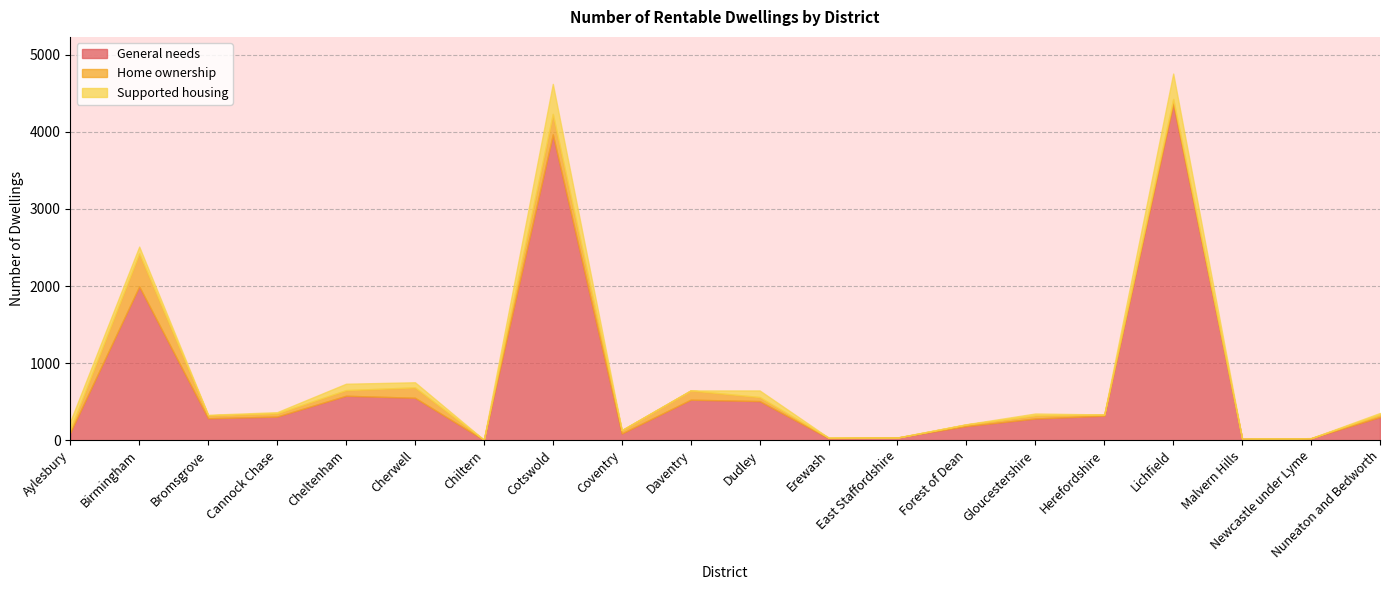

Read the General needs value at Nuneaton and Bedworth.

302